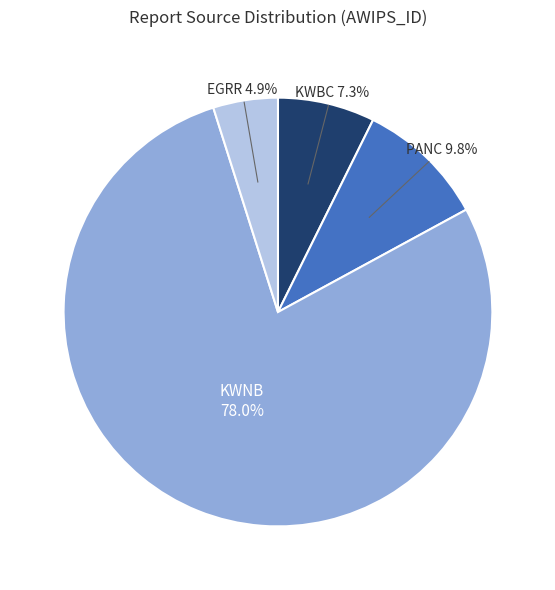

What is the majority slice?

KWNB